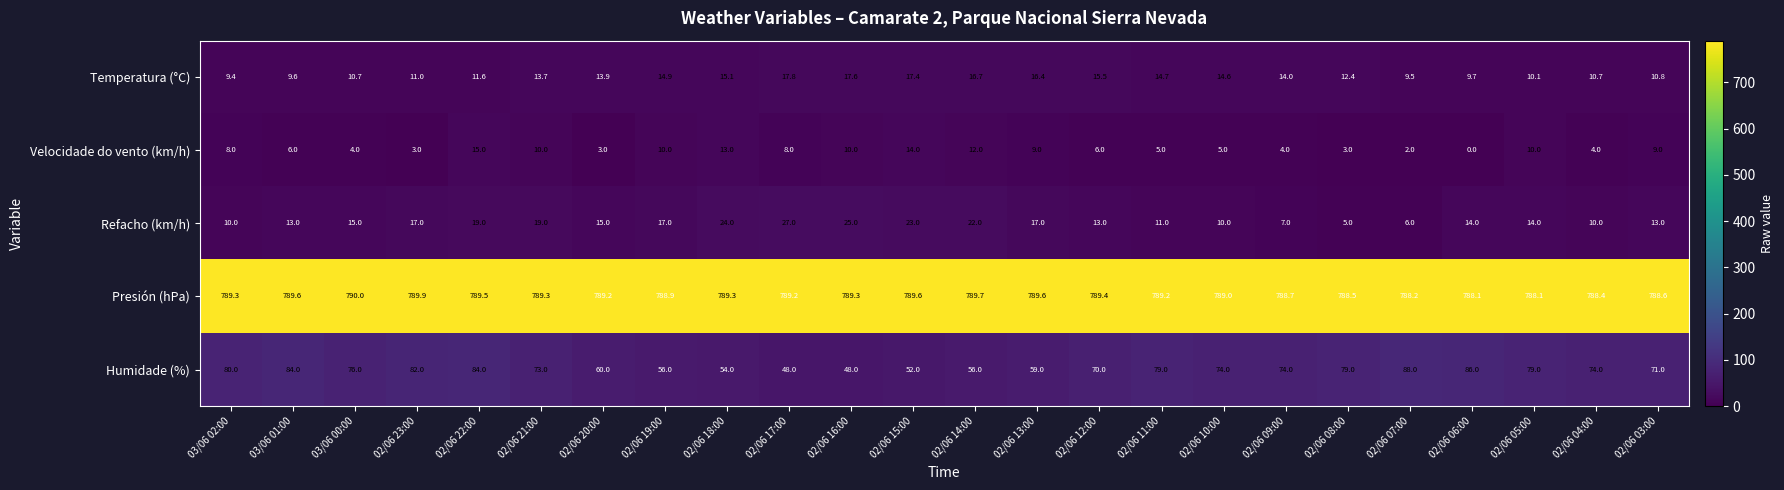

What is the average value of the Velocidade do vento (km/h) series?

7.2